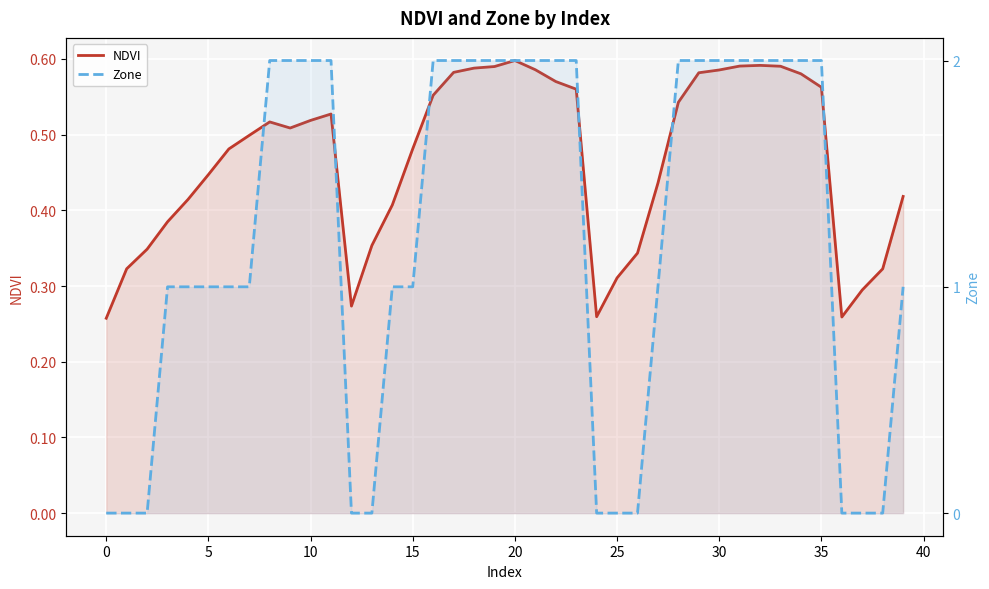

What is the sum of all NDVI values?

18.6